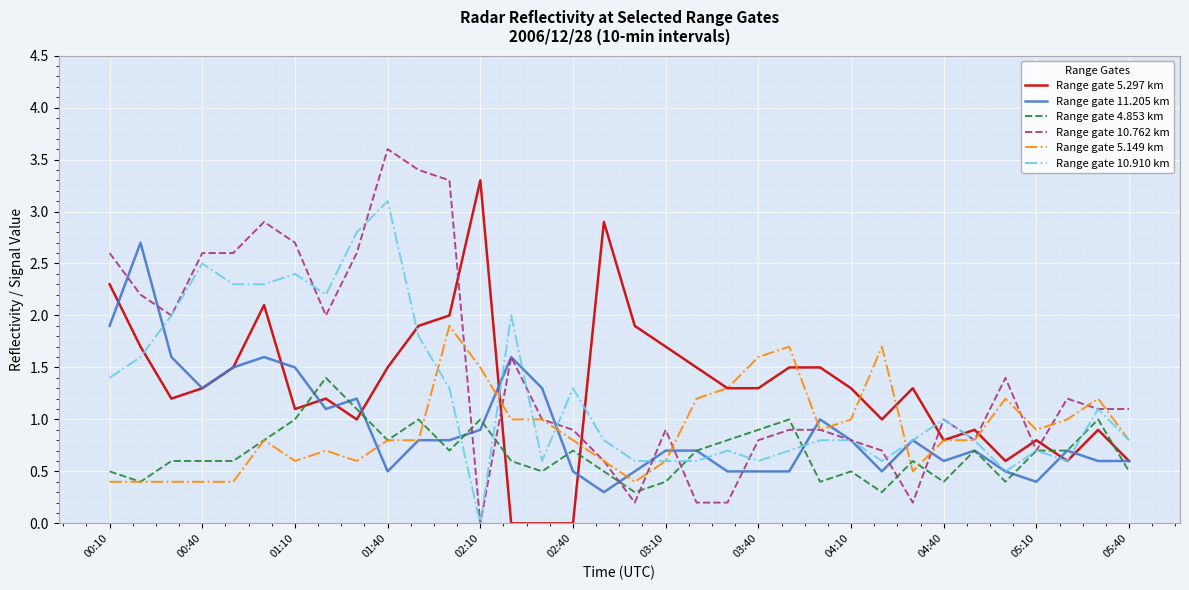

Rank the series by their maximum value, from lowest to highest.

Range gate 4.853 km, Range gate 5.149 km, Range gate 11.205 km, Range gate 10.910 km, Range gate 5.297 km, Range gate 10.762 km